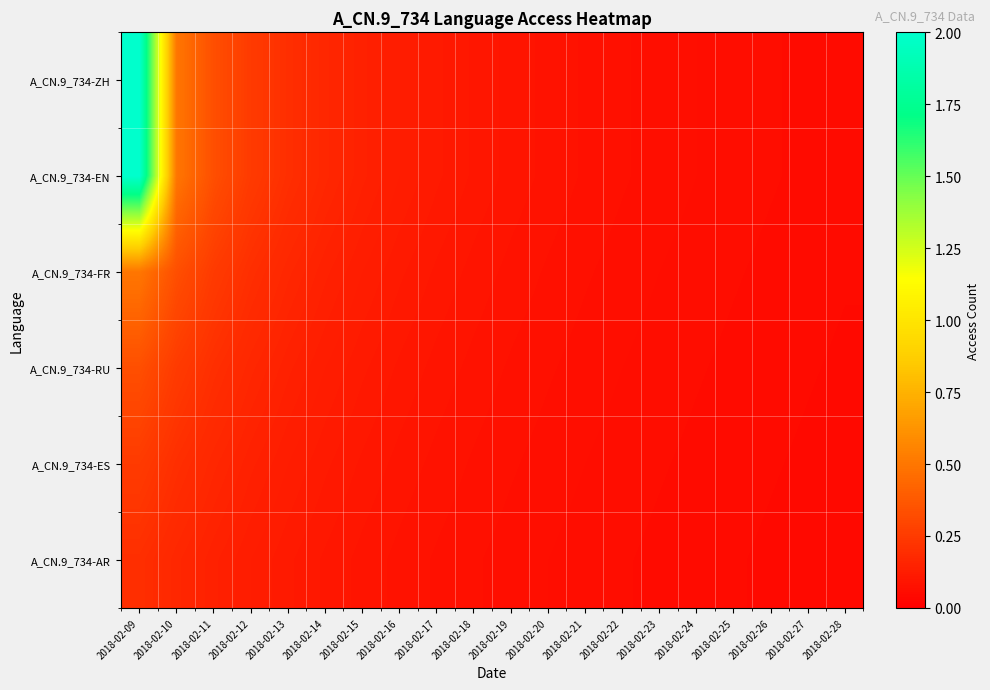

Reading left to right, transcribe all the data shown in this chart.

A_CN.9_734-ZH: 2018-02-09=2.0	2018-02-10=0.5	2018-02-11=0.3	2018-02-12=0.2	2018-02-13=0.2	2018-02-14=0.2	2018-02-15=0.1	2018-02-16=0.1	2018-02-17=0.1	2018-02-18=0.1	2018-02-19=0.1	2018-02-20=0.1	2018-02-21=0.1	2018-02-22=0.1	2018-02-23=0.1	2018-02-24=0.1	2018-02-25=0.1	2018-02-26=0.1	2018-02-27=0.1	2018-02-28=0.1
A_CN.9_734-EN: 2018-02-09=2.0	2018-02-10=0.5	2018-02-11=0.3	2018-02-12=0.2	2018-02-13=0.2	2018-02-14=0.2	2018-02-15=0.1	2018-02-16=0.1	2018-02-17=0.1	2018-02-18=0.1	2018-02-19=0.1	2018-02-20=0.1	2018-02-21=0.1	2018-02-22=0.1	2018-02-23=0.1	2018-02-24=0.1	2018-02-25=0.1	2018-02-26=0.1	2018-02-27=0.1	2018-02-28=0.1
A_CN.9_734-FR: 2018-02-09=0.5	2018-02-10=0.3	2018-02-11=0.2	2018-02-12=0.2	2018-02-13=0.2	2018-02-14=0.1	2018-02-15=0.1	2018-02-16=0.1	2018-02-17=0.1	2018-02-18=0.1	2018-02-19=0.1	2018-02-20=0.1	2018-02-21=0.1	2018-02-22=0.1	2018-02-23=0.1	2018-02-24=0.1	2018-02-25=0.1	2018-02-26=0.1	2018-02-27=0.1	2018-02-28=0.0
A_CN.9_734-RU: 2018-02-09=0.3	2018-02-10=0.2	2018-02-11=0.2	2018-02-12=0.2	2018-02-13=0.1	2018-02-14=0.1	2018-02-15=0.1	2018-02-16=0.1	2018-02-17=0.1	2018-02-18=0.1	2018-02-19=0.1	2018-02-20=0.1	2018-02-21=0.1	2018-02-22=0.1	2018-02-23=0.1	2018-02-24=0.1	2018-02-25=0.1	2018-02-26=0.1	2018-02-27=0.0	2018-02-28=0.0
A_CN.9_734-ES: 2018-02-09=0.2	2018-02-10=0.2	2018-02-11=0.2	2018-02-12=0.1	2018-02-13=0.1	2018-02-14=0.1	2018-02-15=0.1	2018-02-16=0.1	2018-02-17=0.1	2018-02-18=0.1	2018-02-19=0.1	2018-02-20=0.1	2018-02-21=0.1	2018-02-22=0.1	2018-02-23=0.1	2018-02-24=0.1	2018-02-25=0.1	2018-02-26=0.0	2018-02-27=0.0	2018-02-28=0.0
A_CN.9_734-AR: 2018-02-09=0.2	2018-02-10=0.2	2018-02-11=0.1	2018-02-12=0.1	2018-02-13=0.1	2018-02-14=0.1	2018-02-15=0.1	2018-02-16=0.1	2018-02-17=0.1	2018-02-18=0.1	2018-02-19=0.1	2018-02-20=0.1	2018-02-21=0.1	2018-02-22=0.1	2018-02-23=0.1	2018-02-24=0.1	2018-02-25=0.0	2018-02-26=0.0	2018-02-27=0.0	2018-02-28=0.0